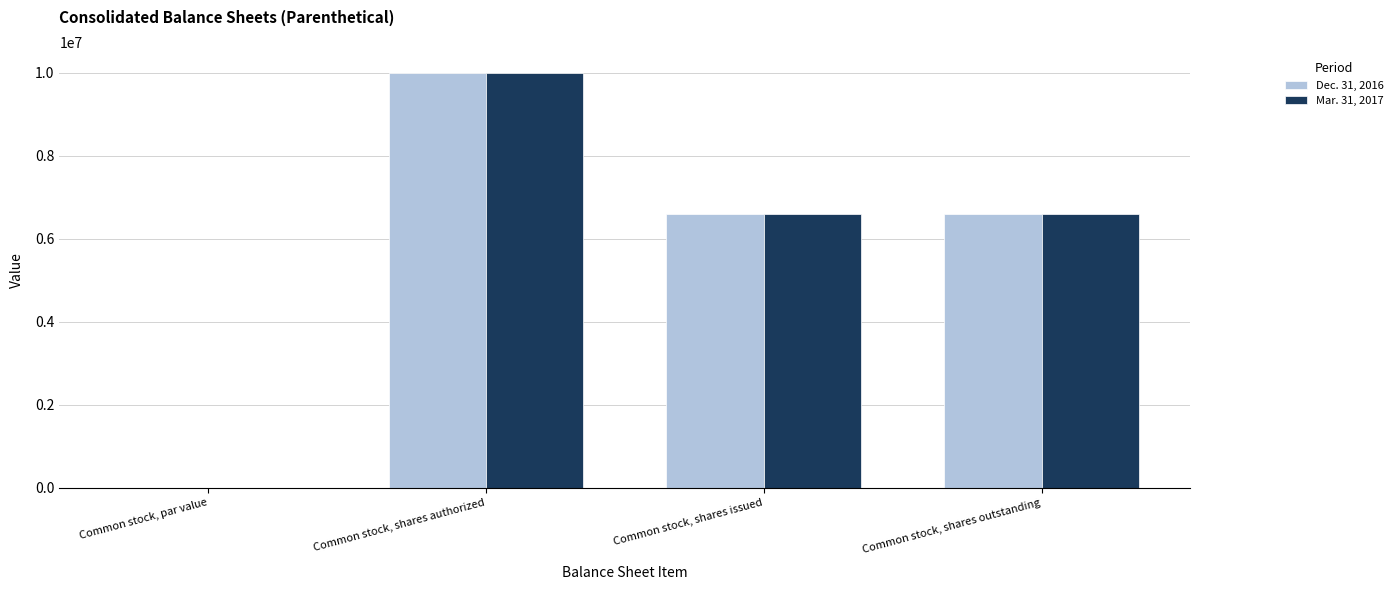

Which label corresponds to the largest value in the chart?

Common stock, shares authorized